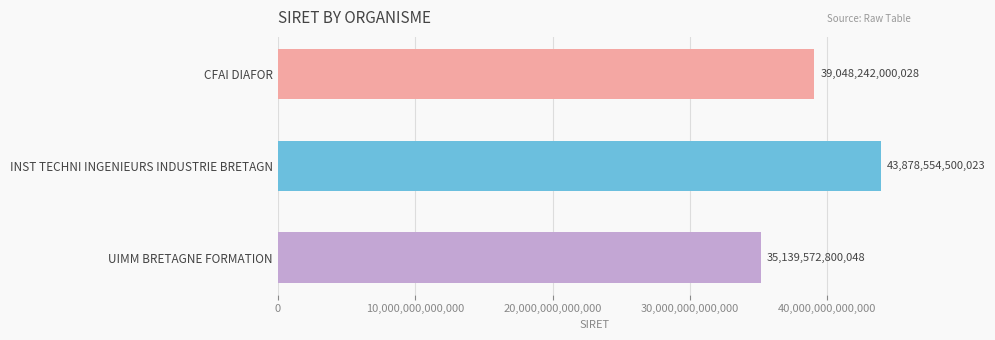

Rank the categories by value from highest to lowest.

INST TECHNI INGENIEURS INDUSTRIE BRETAGN, CFAI DIAFOR, UIMM BRETAGNE FORMATION